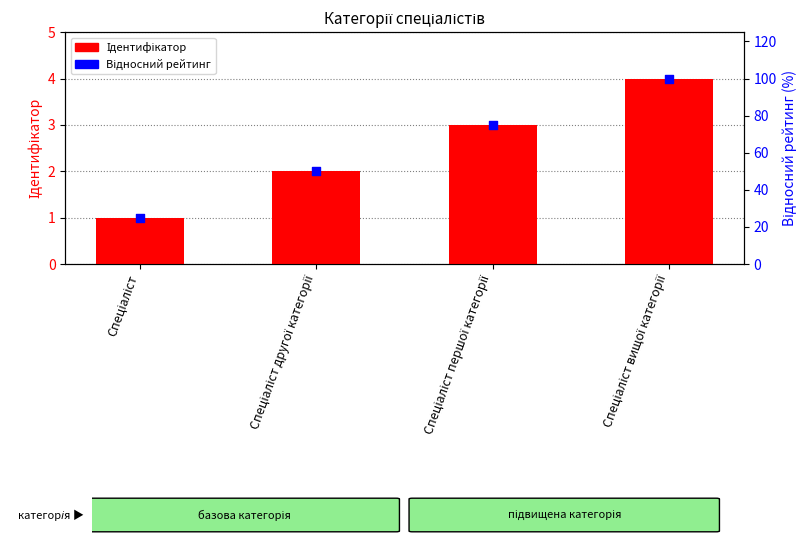

At how many categories does at least one series exceed 23?

4